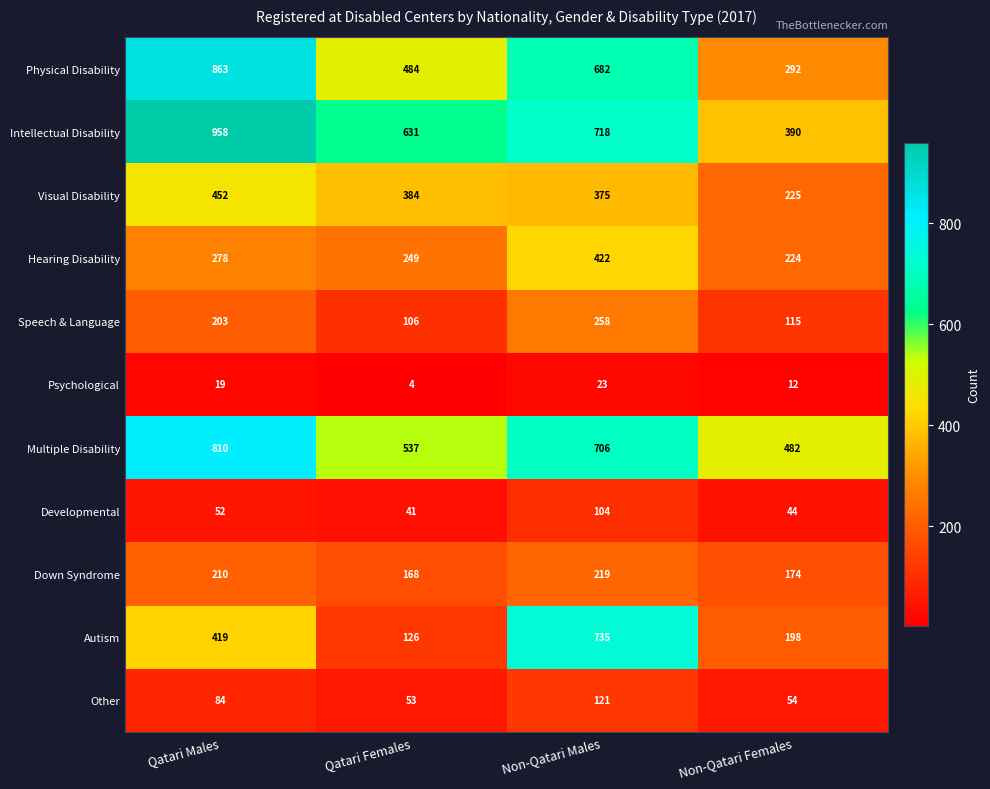

What value does the Hearing Disability series have at Non-Qatari Males, to the nearest 10?

420